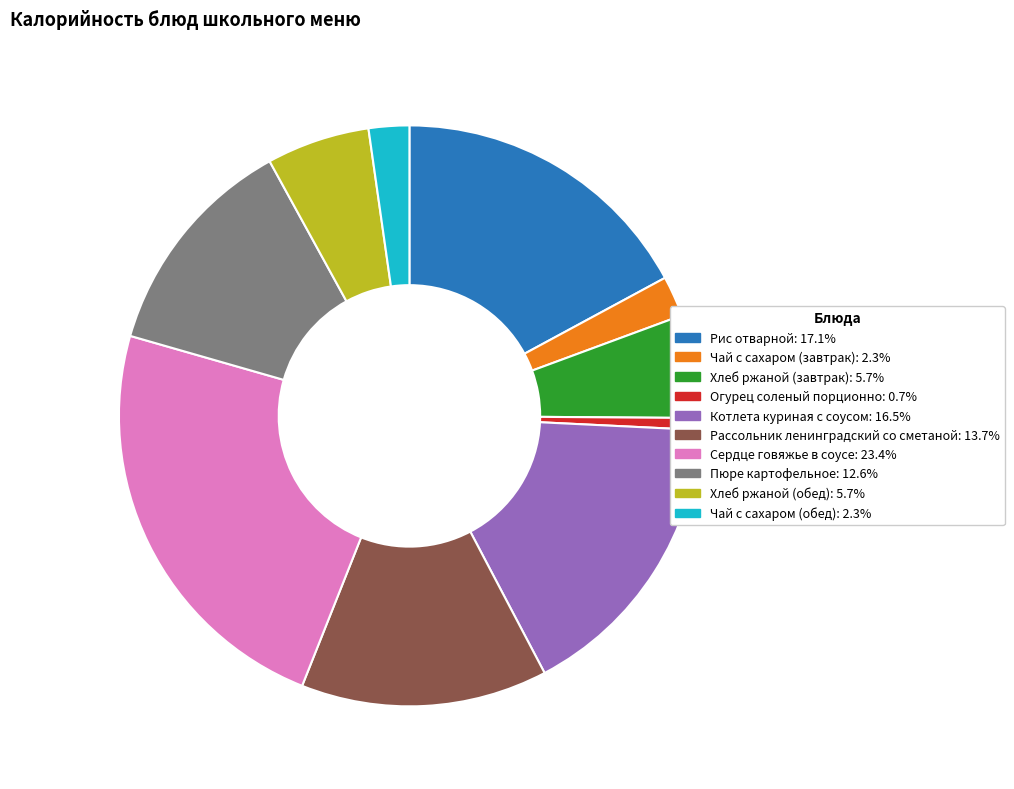

Do Пюре картофельное and Рис отварной together represent more than half of the pie?

No